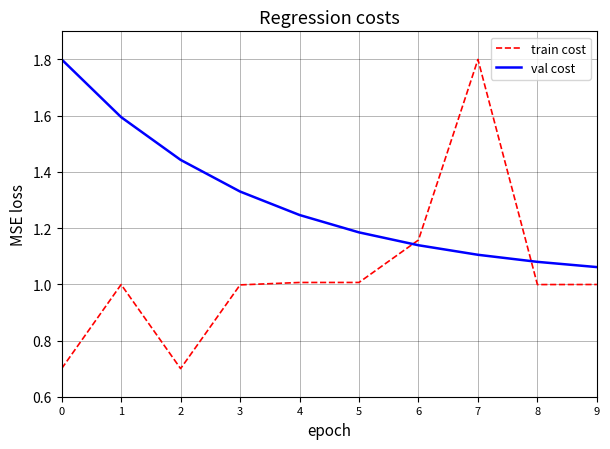

True or false: val cost and train cost cross at least once.

True